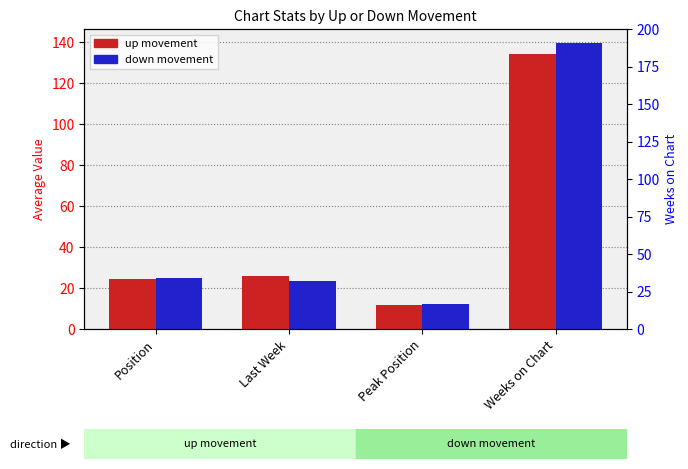

At how many categories does at least one series exceed 130?

1